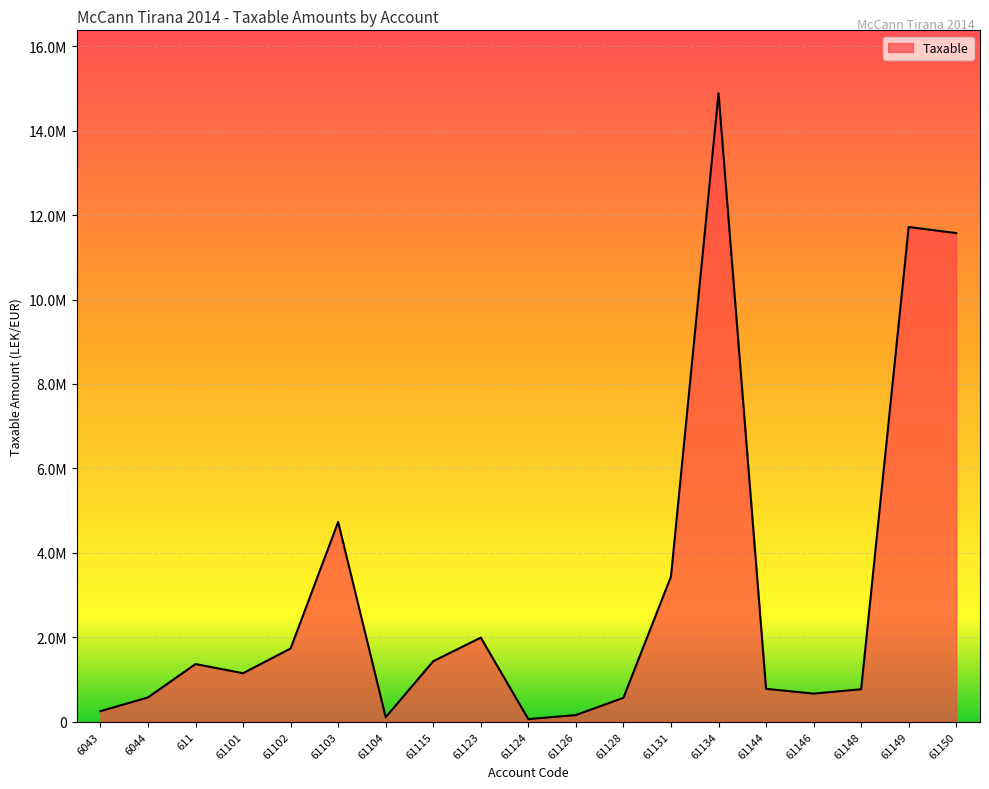

What is the average value?

3050467.3